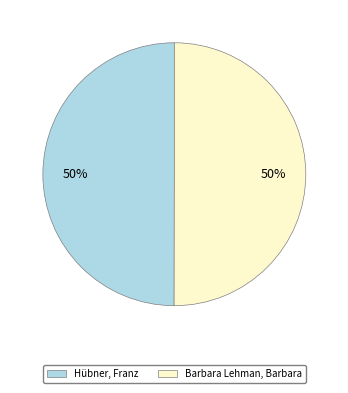

To the nearest percent, what percentage of the pie is Barbara Lehman, Barbara?

50%